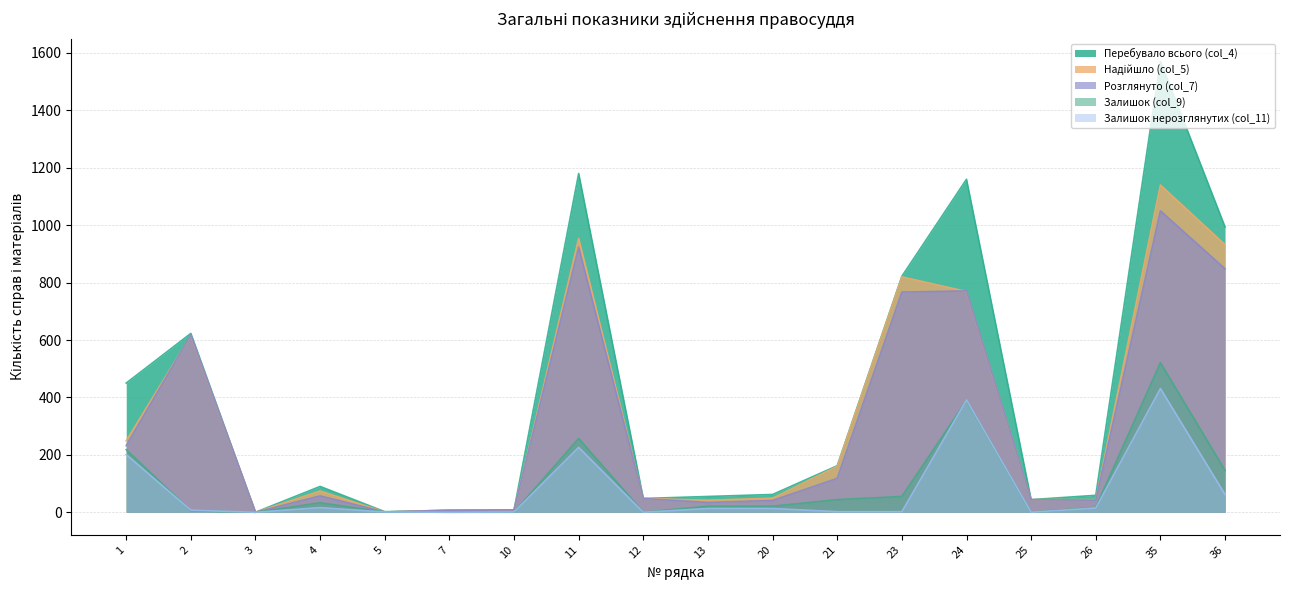

How many values in the Залишок нерозглянутих (col_11) series exceed 13?

7